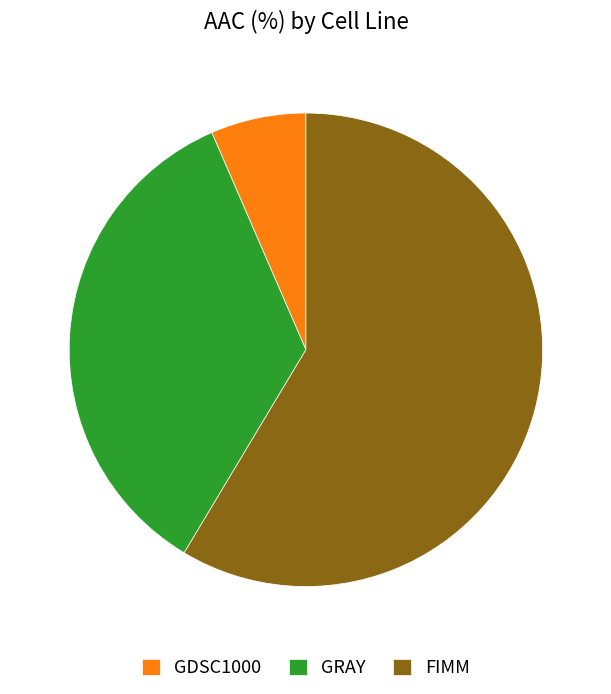

How many segments does this pie chart have?

3